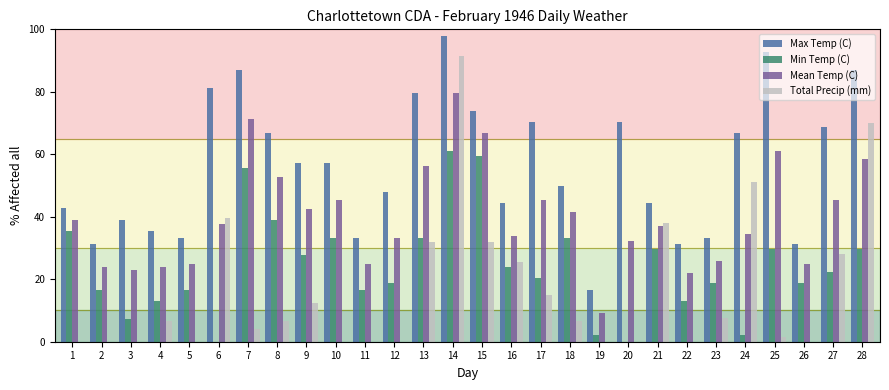

What is the sum of all Max Temp (C) values?

1571.3